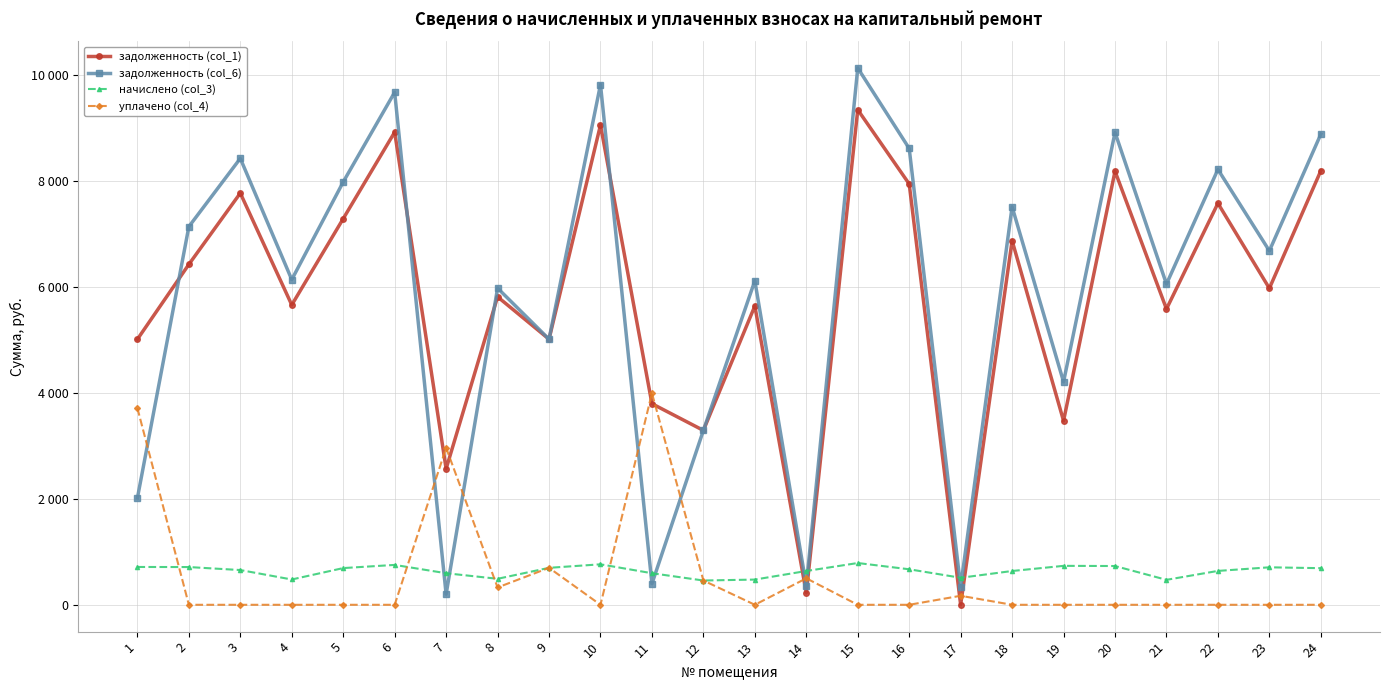

Reading right to left, list all the values displayed in this chart.

задолженность (col_1): 24=8198.4	23=5977.2	22=7584.0	21=5587.2	20=8190.2	19=3474.3	18=6878.4	17=0.0	16=7948.8	15=9350.4	14=223.6	13=5644.8	12=3294.1	11=3798.3	10=9062.4	9=5016.8	8=5817.6	7=2568.4	6=8928.0	5=7293.1	4=5664.0	3=7776.0	2=6430.0	1=5015.9
задолженность (col_6): 24=8890.1	23=6685.2	22=8223.9	21=6058.6	20=8922.5	19=4209.8	18=7516.7	17=338.5	16=8619.5	15=10139.3	14=361.8	13=6121.1	12=3294.1	11=397.4	10=9827.0	9=5016.8	8=5981.2	7=198.7	6=9681.3	5=7986.5	4=6141.9	3=8432.1	2=7142.8	1=2015.9
начислено (col_3): 24=691.7	23=707.9	22=639.9	21=471.4	20=732.2	19=735.5	18=638.3	17=510.3	16=670.7	15=788.9	14=638.3	13=476.3	12=458.5	11=596.2	10=764.6	9=698.2	8=490.9	7=596.2	6=753.3	5=693.4	4=477.9	3=656.1	2=712.8	1=714.4
уплачено (col_4): 24=0.0	23=0.0	22=0.0	21=0.0	20=0.0	19=0.0	18=0.0	17=170.1	16=0.0	15=0.0	14=500.0	13=0.0	12=458.5	11=3997.1	10=0.0	9=698.2	8=327.2	7=2965.8	6=0.0	5=0.0	4=0.0	3=0.0	2=0.0	1=3714.4